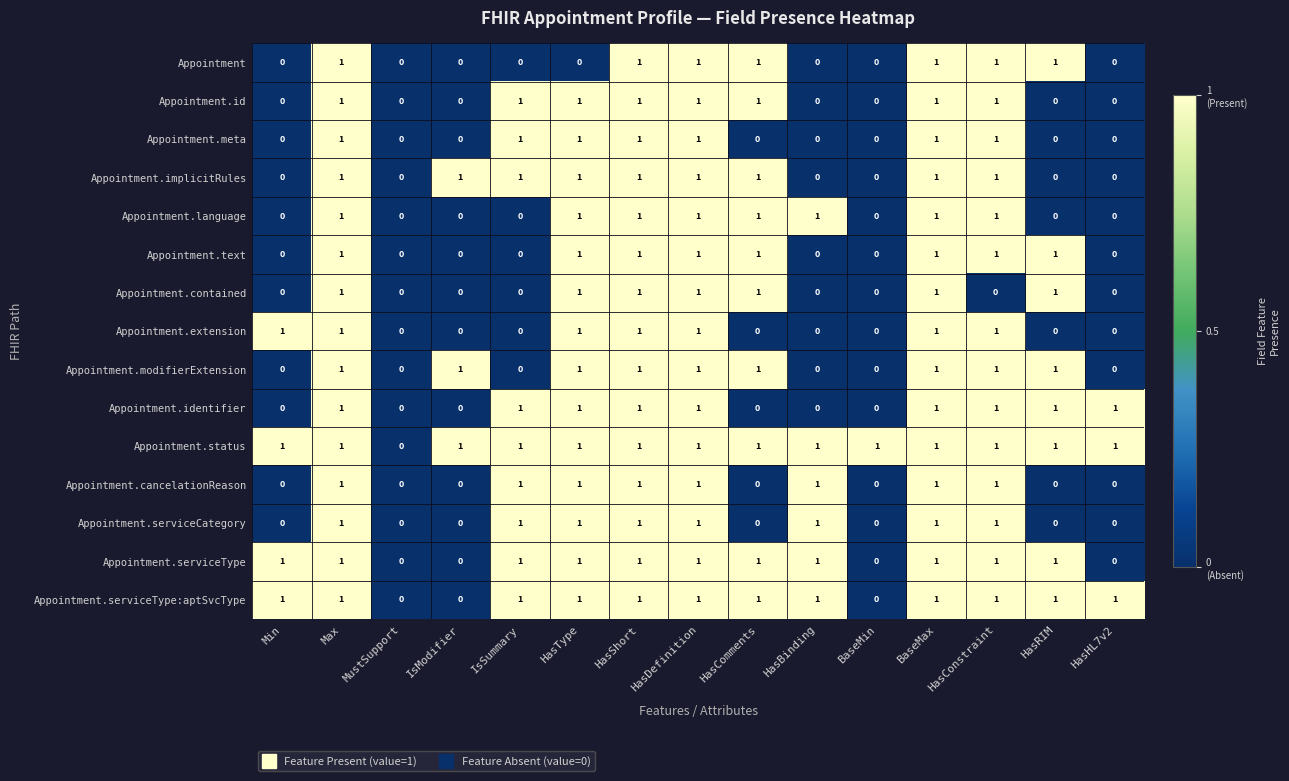

Which series has the largest total across all categories?

Appointment.status